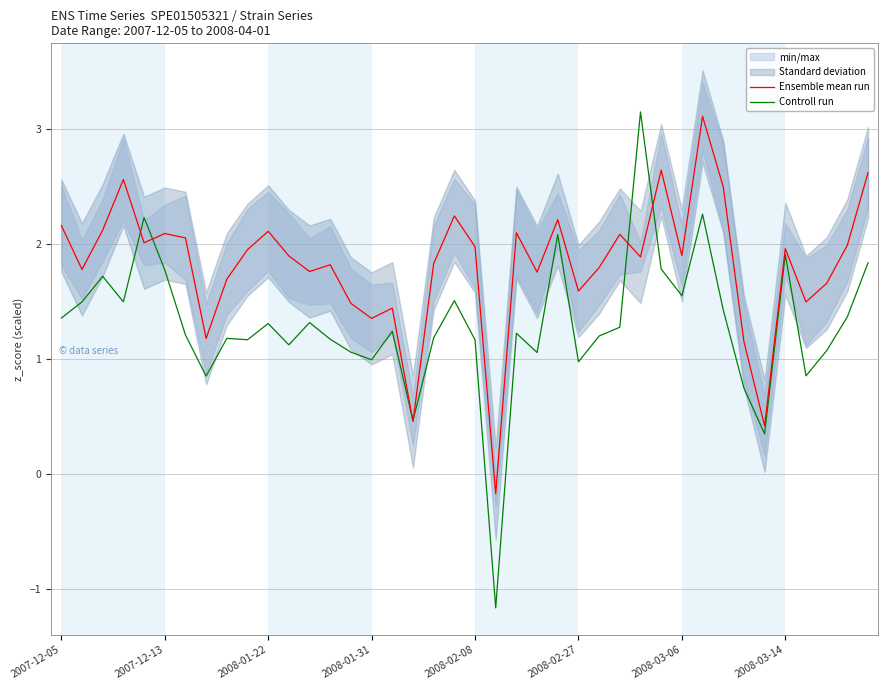

True or false: Controll run has more than 0 interior local peaks.

True